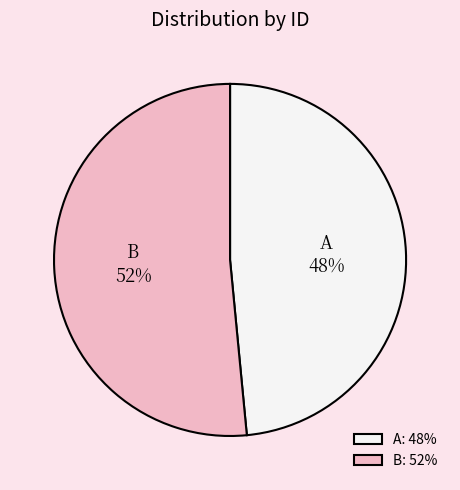

What percentage is the B slice, to the nearest percent?

52%